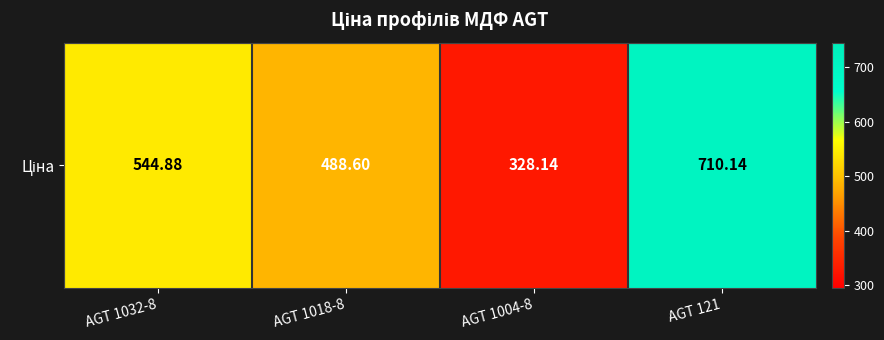

Is it true that the value at AGT 1018-8 is 100.5?

False